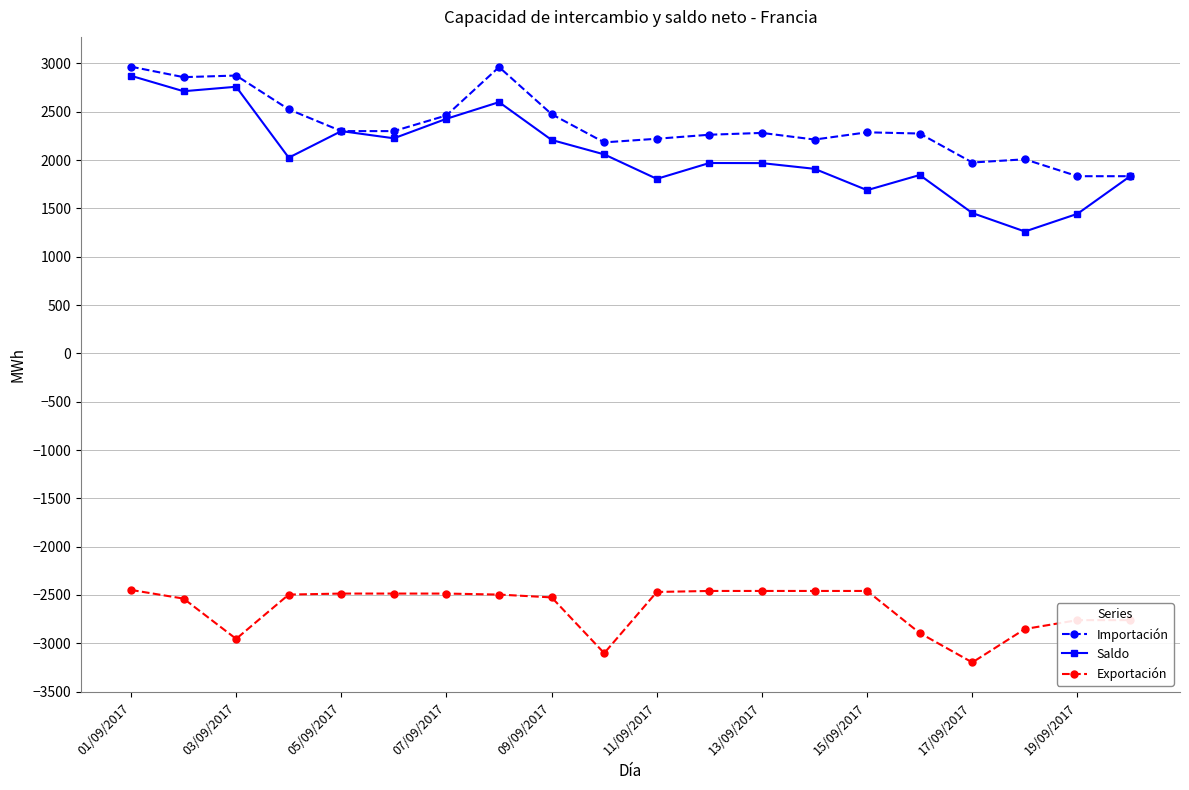

Which series has the widest spread of values?

Saldo